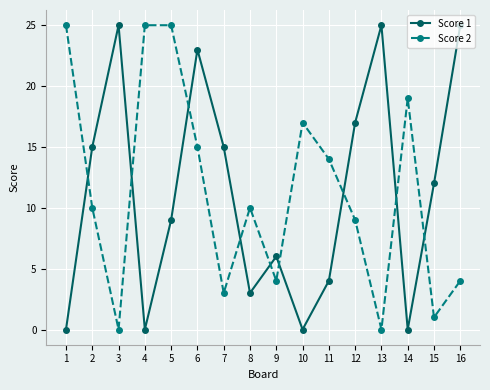

At 12, list the series in order from largest to smallest.

Score 1, Score 2